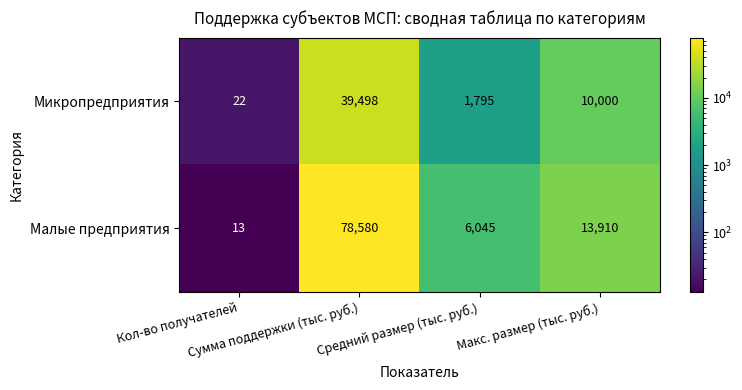

Rank the series at Средний размер (тыс. руб.) from lowest to highest value.

Микропредприятия, Малые предприятия